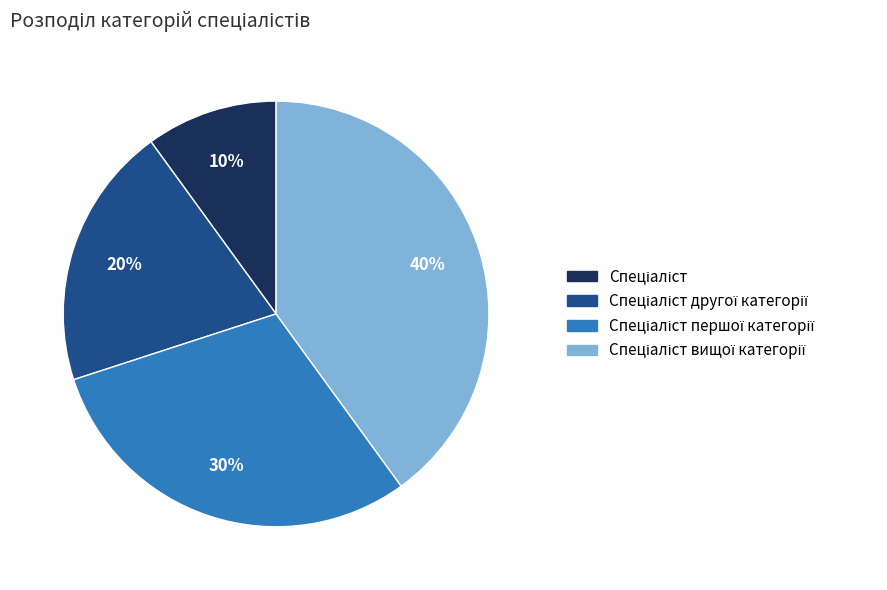

To the nearest percent, what is the average slice percentage?

25%